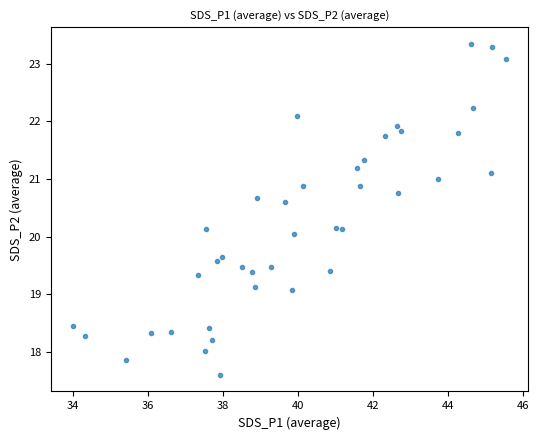

What is the range of X values (max minus min)?

11.5